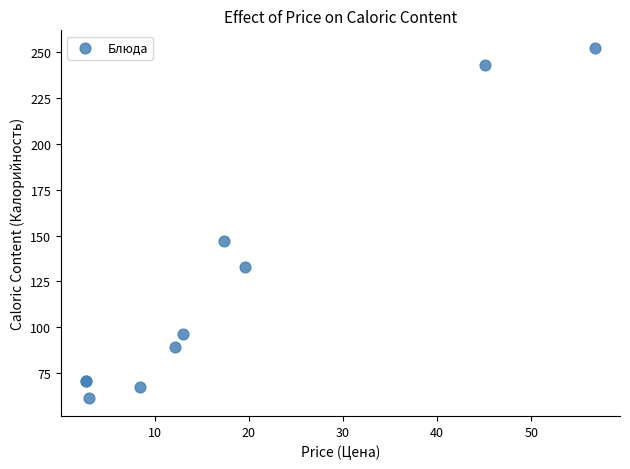

What Y value in the scatter plot is closest to 156?

147.0